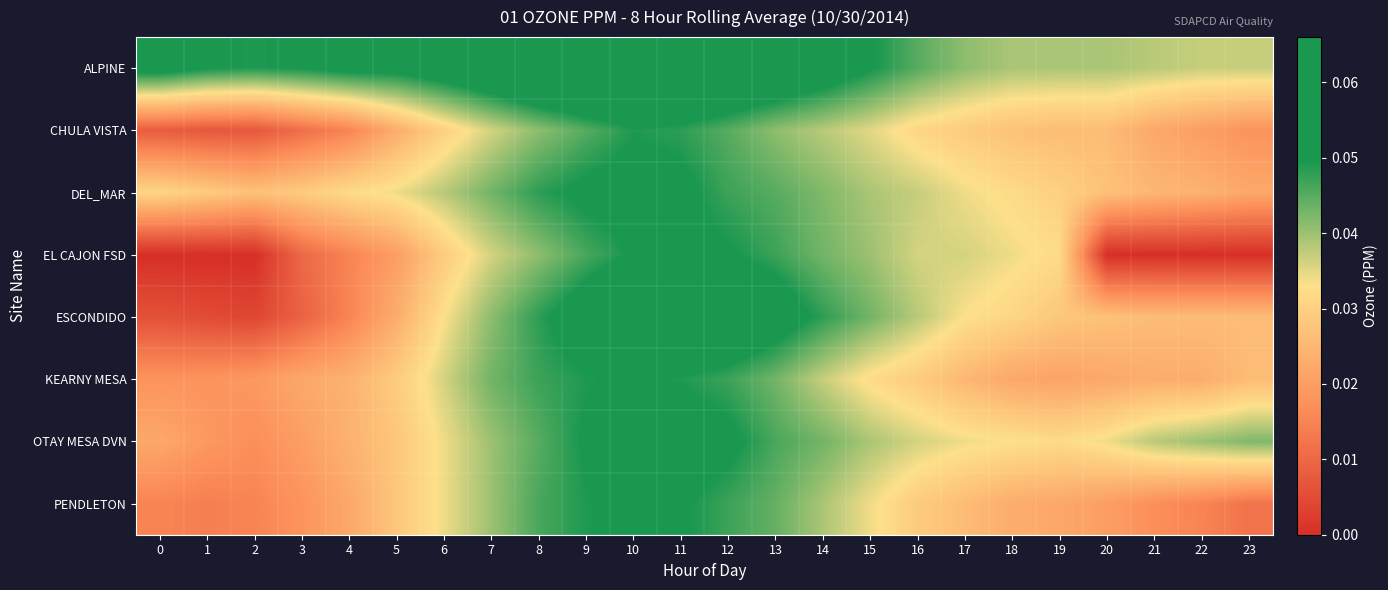

How many categories are shown in the chart?

24